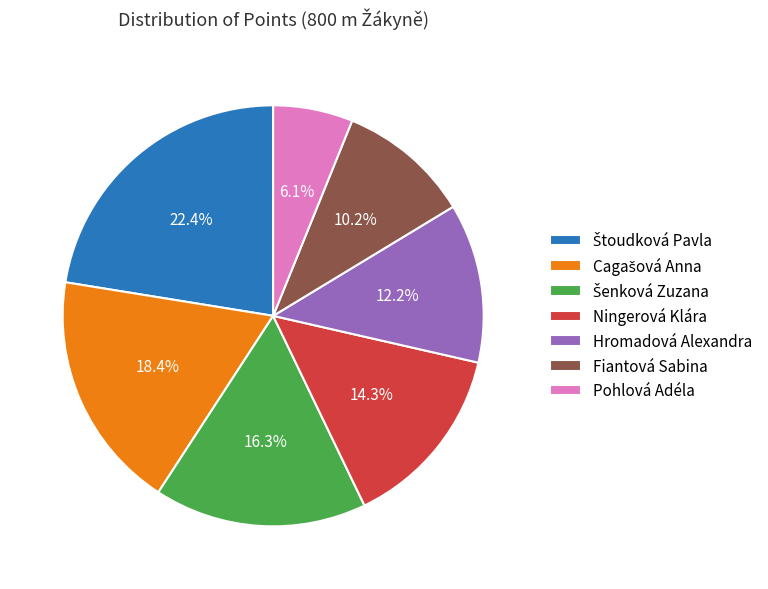

What is the smallest slice in the pie chart?

Pohlová Adéla